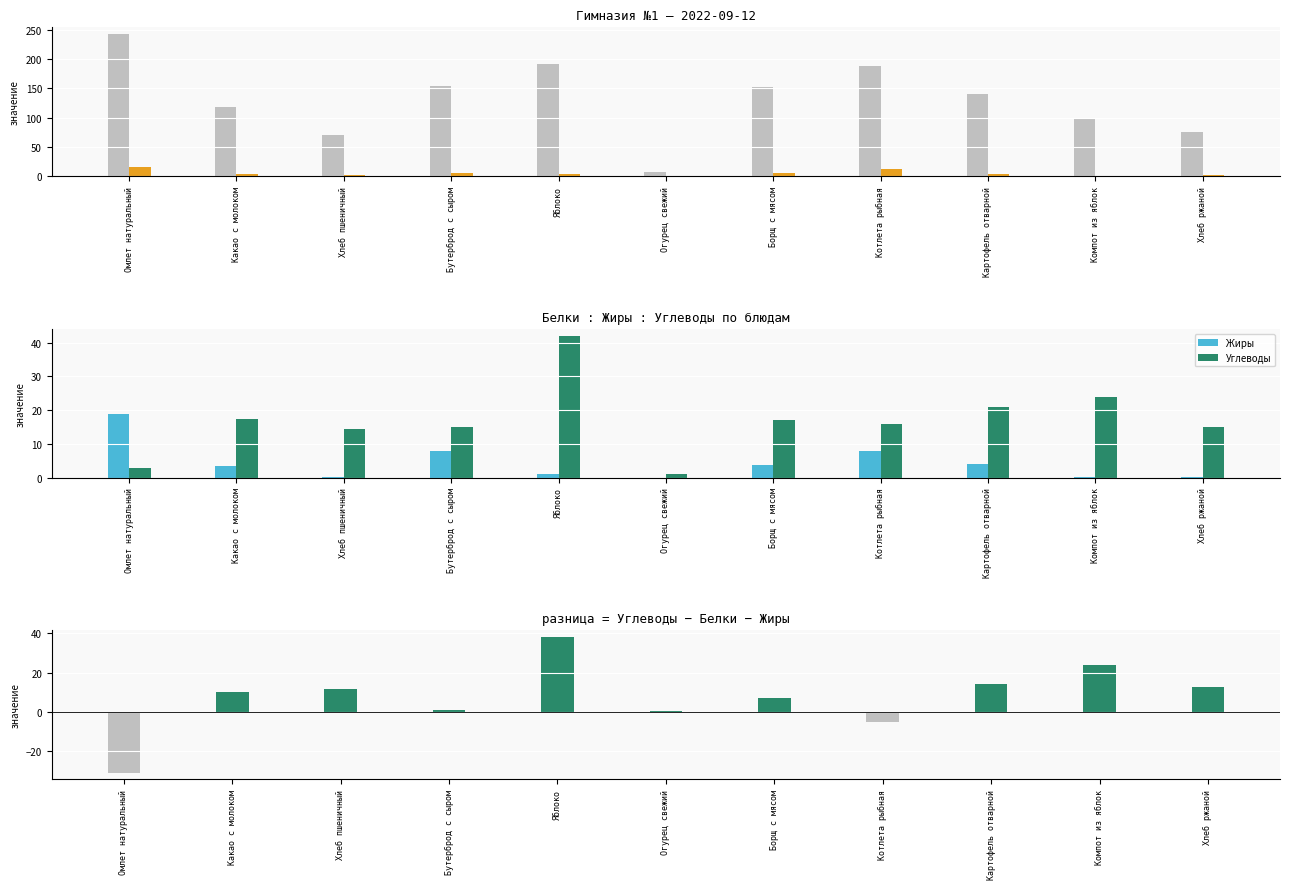

Rank the series by their maximum value, from highest to lowest.

Калорийность, Углеводы, Углеводы − Белки − Жиры, Жиры, Белки